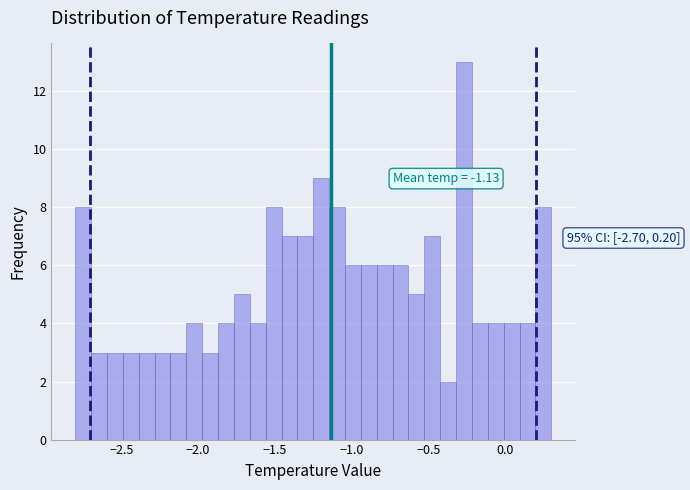

Around what value on the x-axis is the tallest bar? Give the approximate position of its centre, as read against the axis.

-0.25